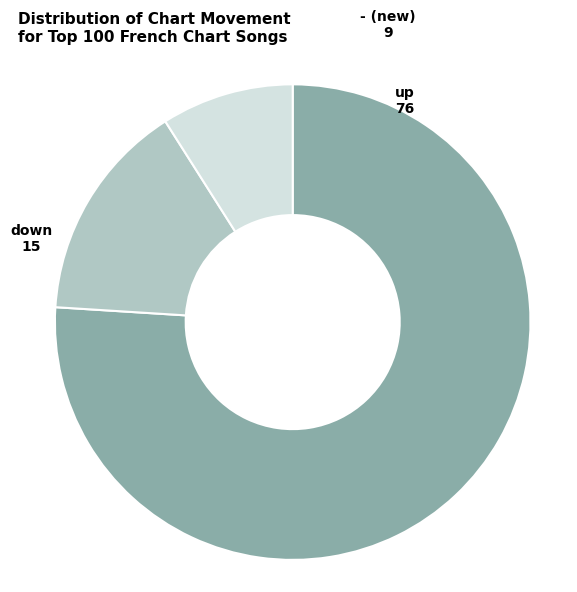

Which category has the biggest portion of the pie?

up